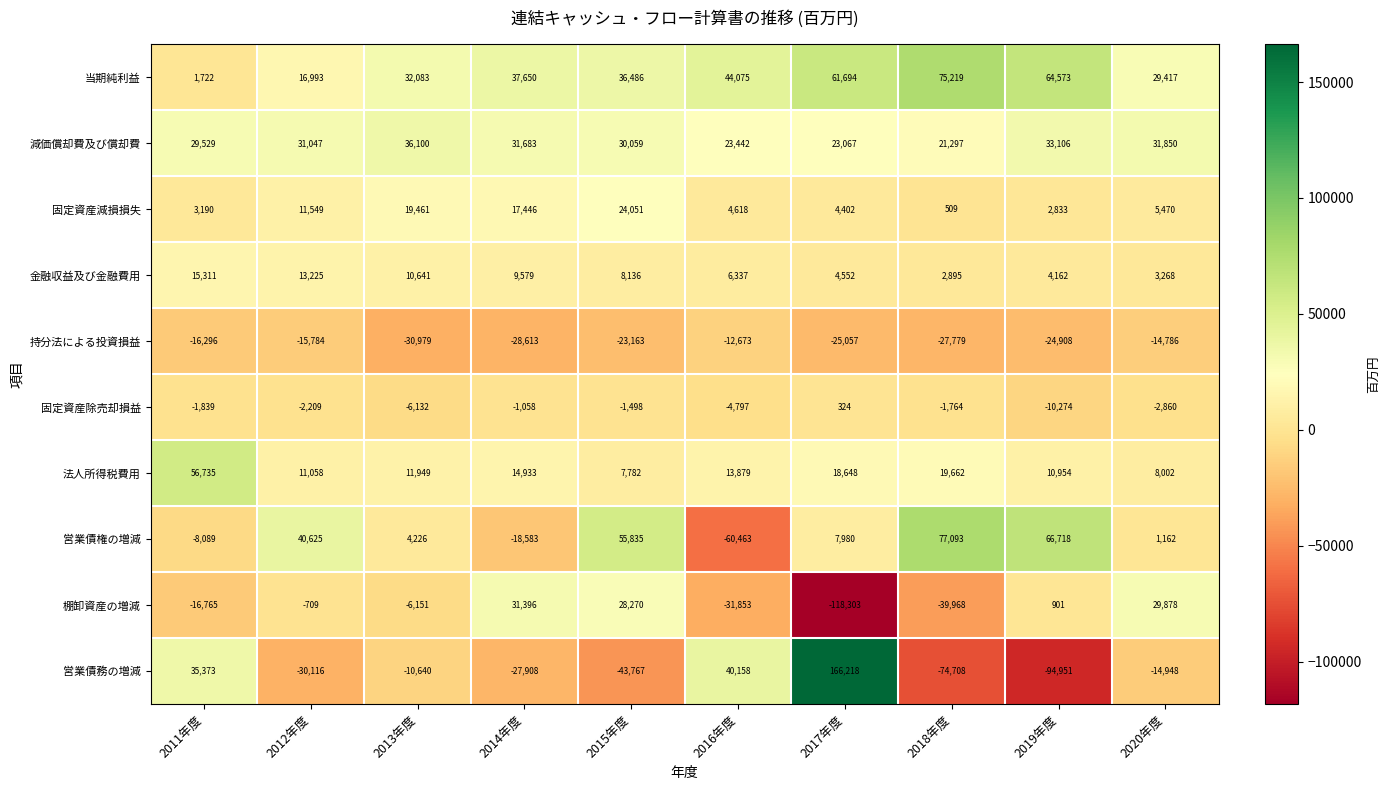

Between 2012年度 and 2018年度, which series saw the biggest shift?

当期純利益